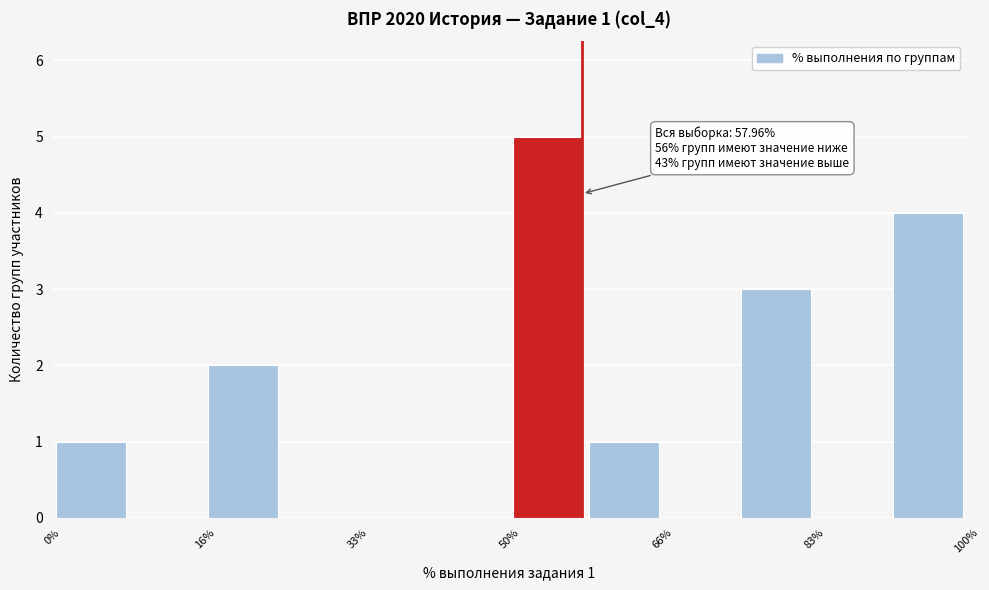

Over which range of the x-axis is the bar tallest?

50 to 58